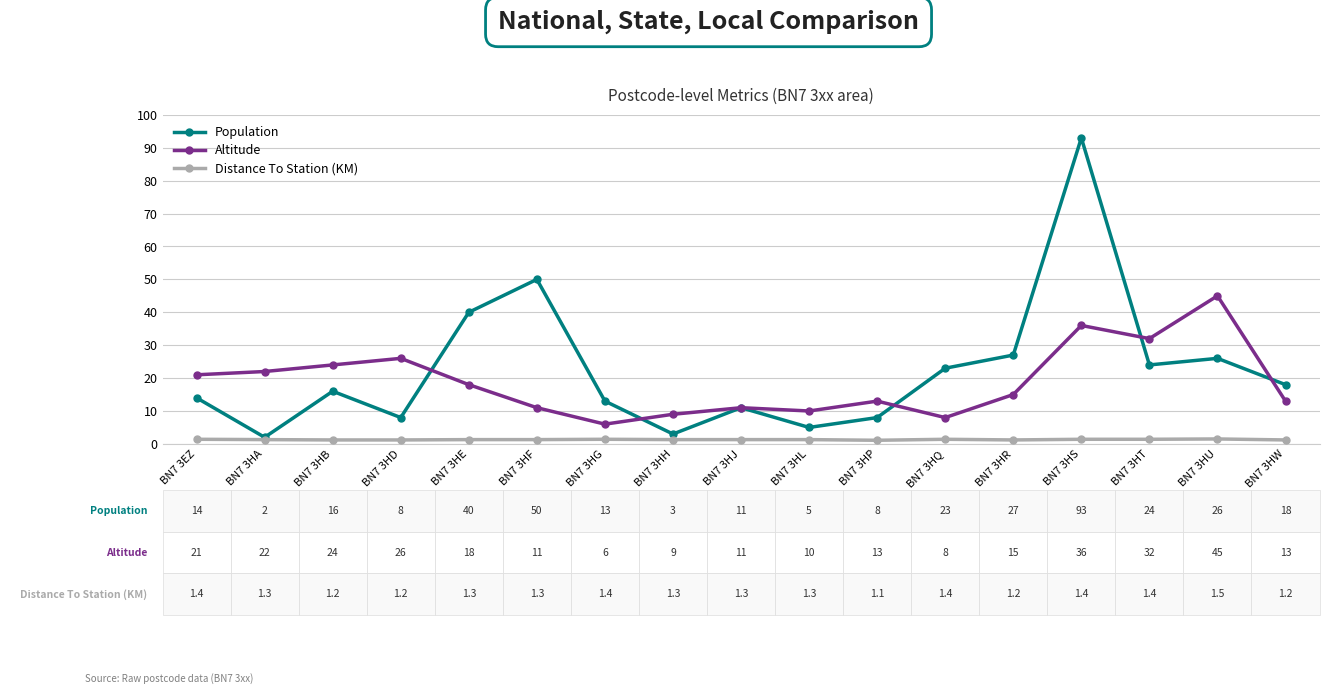

What is the sum of all Population values?

381.0